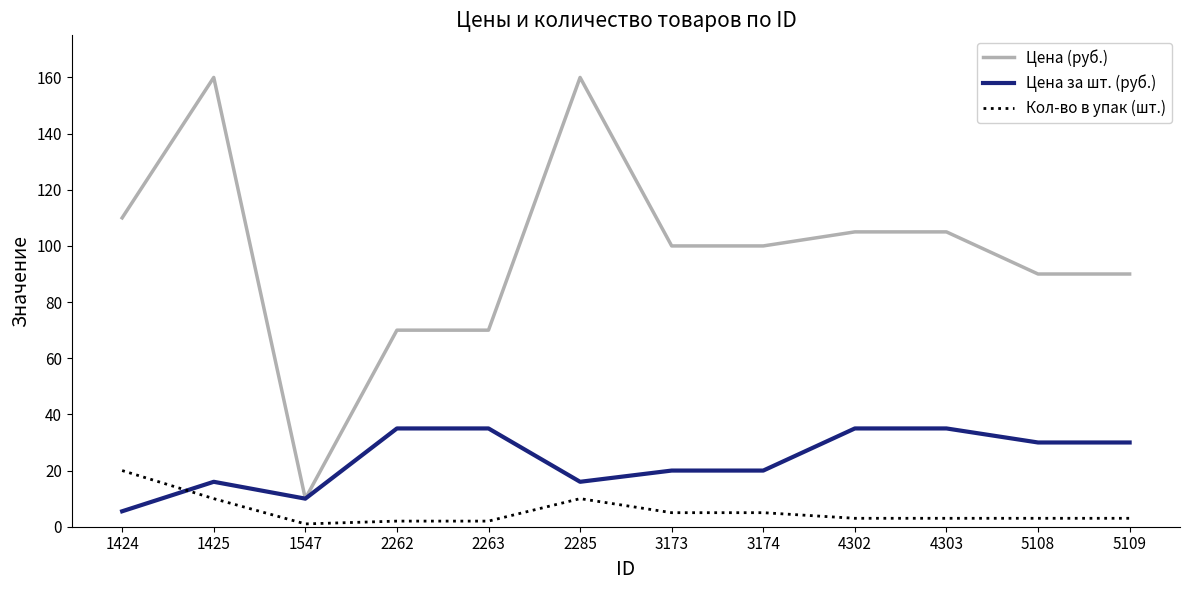

What is the difference between the highest and lowest values at 3173?

95.0